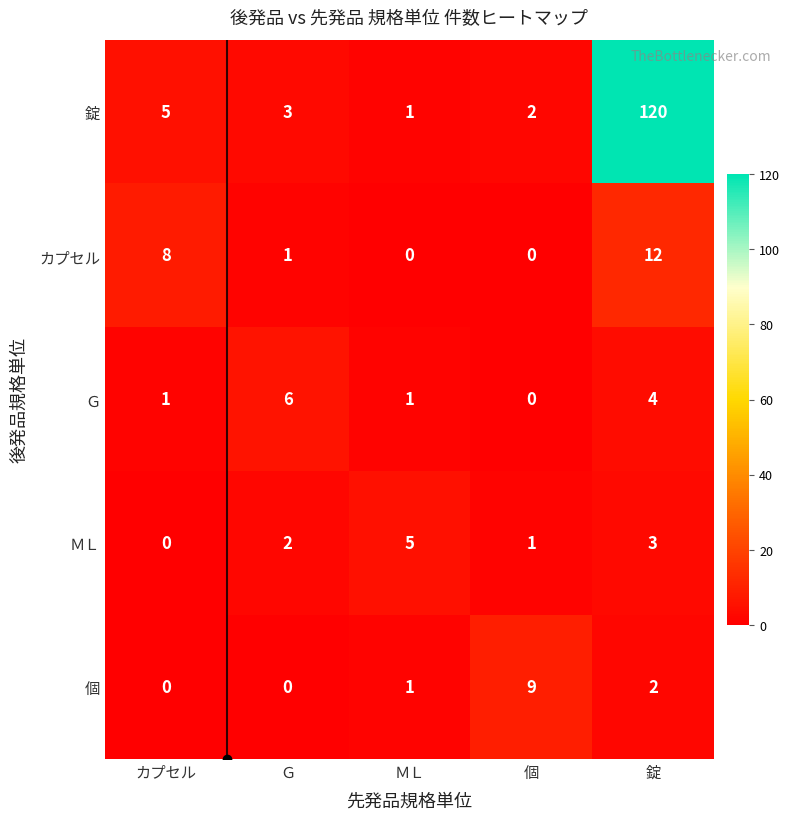

Which series has the largest total across all categories?

錠